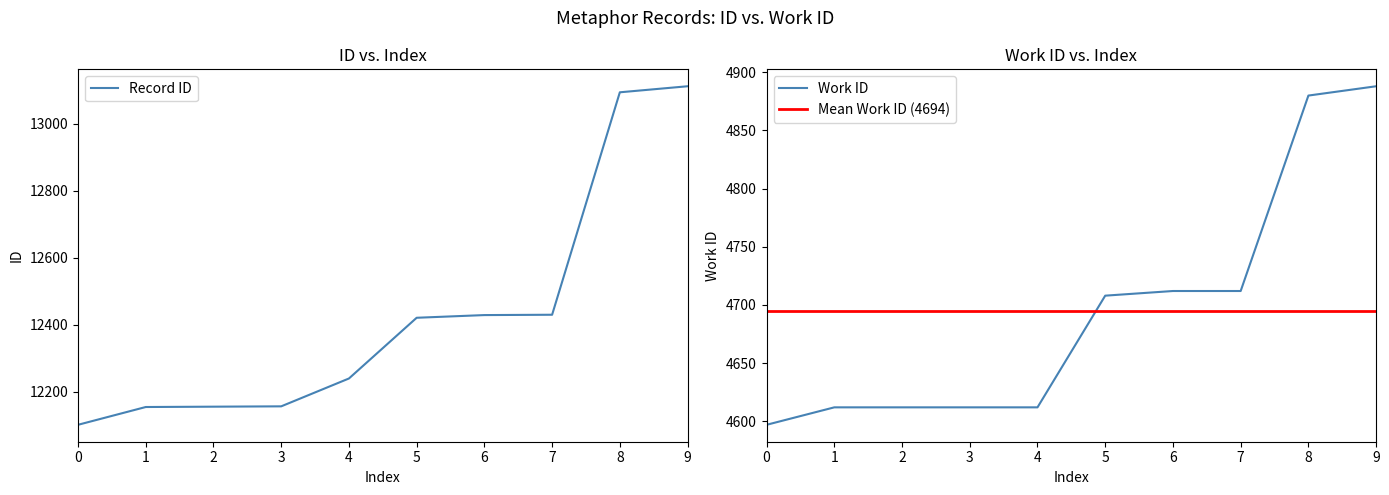

The value of Record ID at 7 is 4273. True or false?

False